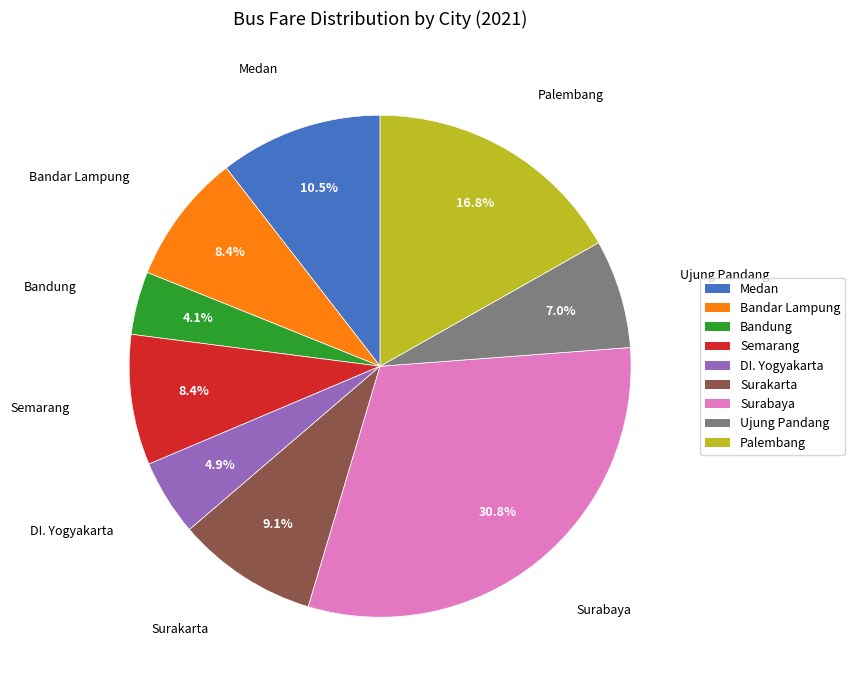

To the nearest percent, what percentage of the pie is DI. Yogyakarta?

5%